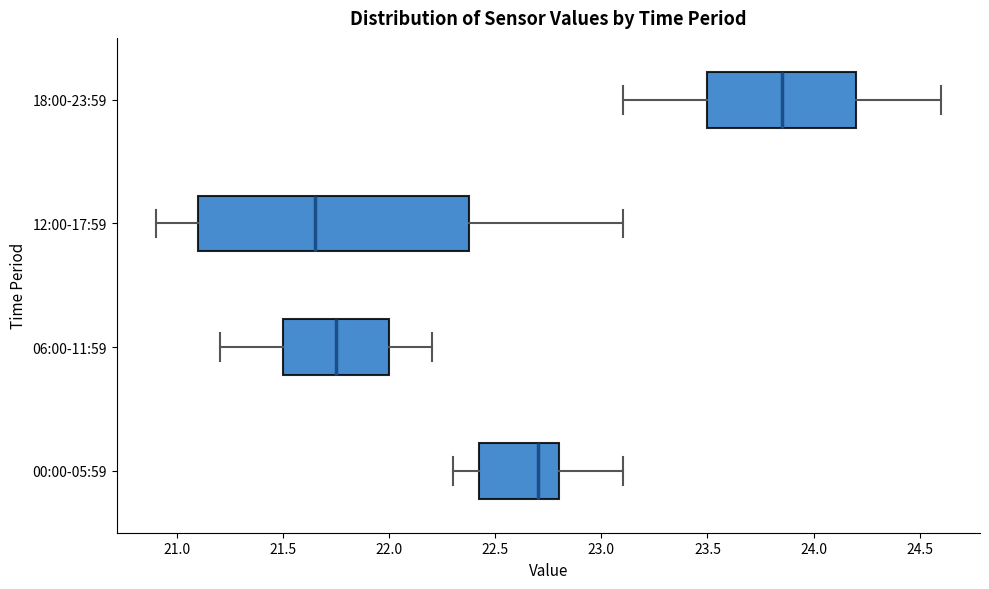

Which box has the furthest to the right median line?

18:00-23:59